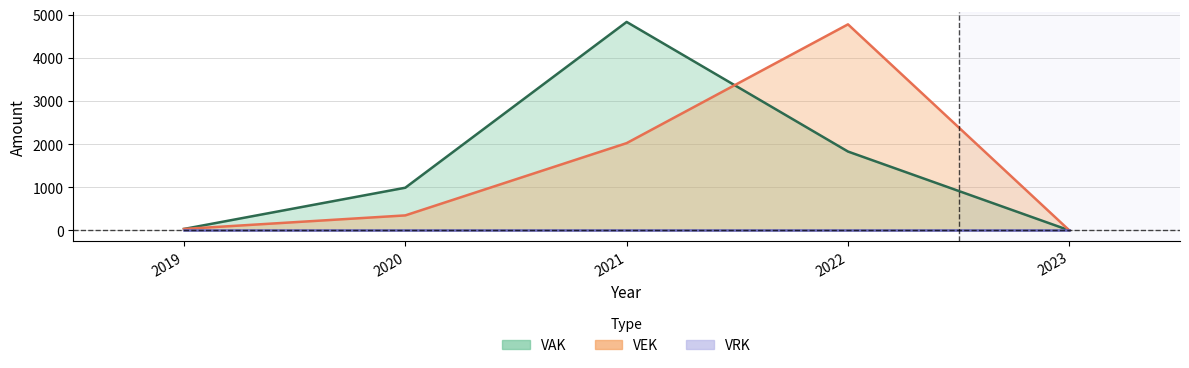

What is the difference between the highest and lowest values at 2020?

641